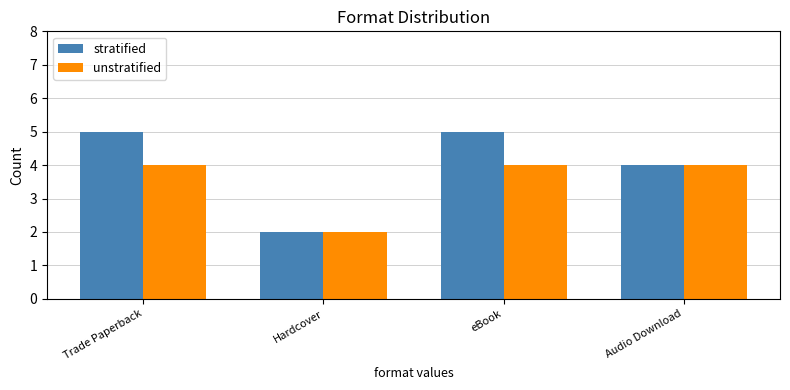

Which series has the largest total across all categories?

stratified